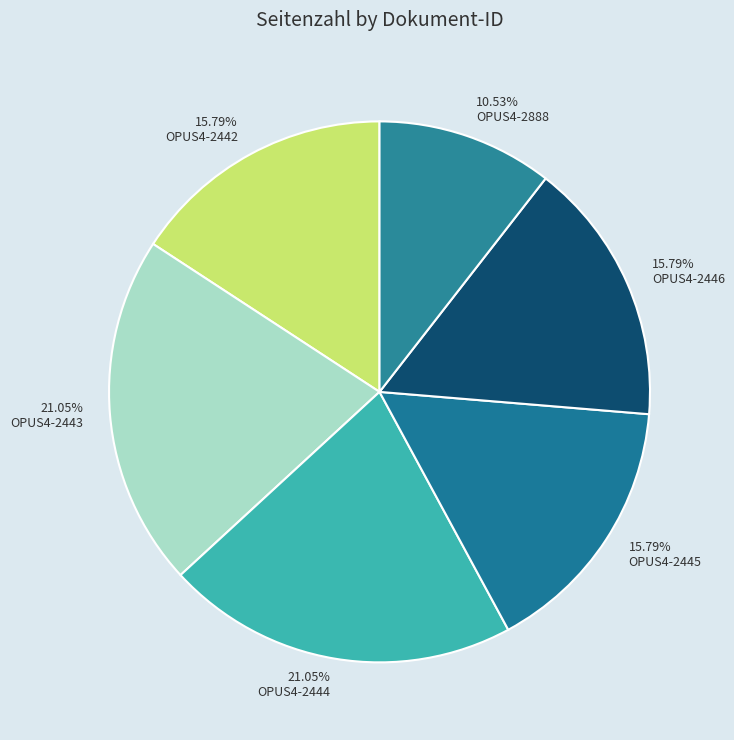

To the nearest percent, what portion does OPUS4-2443 represent?

21%